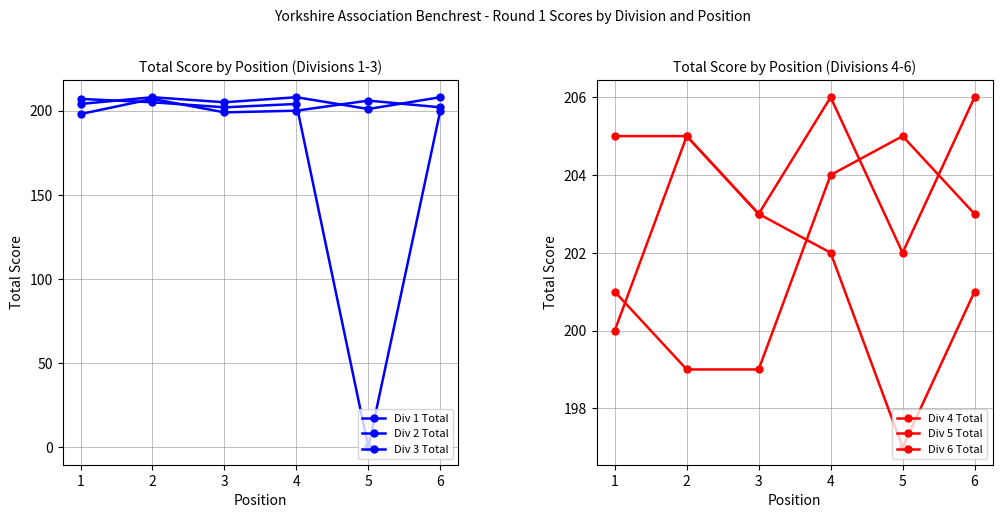

Which series ends up on top after the final intersection of Div 4 Total and Div 3 Total?

Div 4 Total